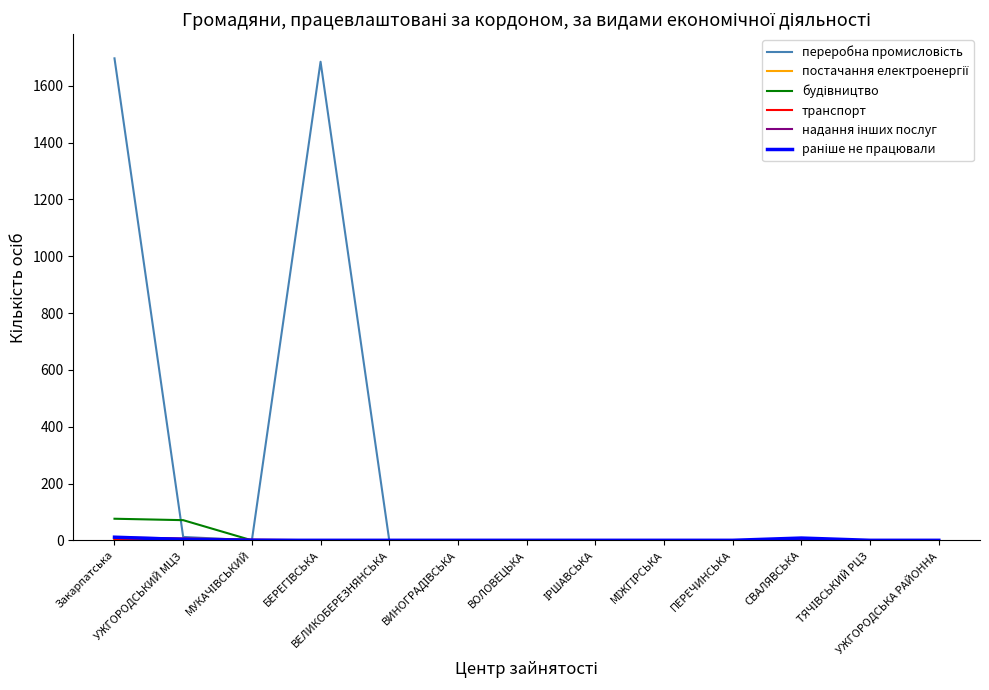

What is the greatest value displayed?

1697